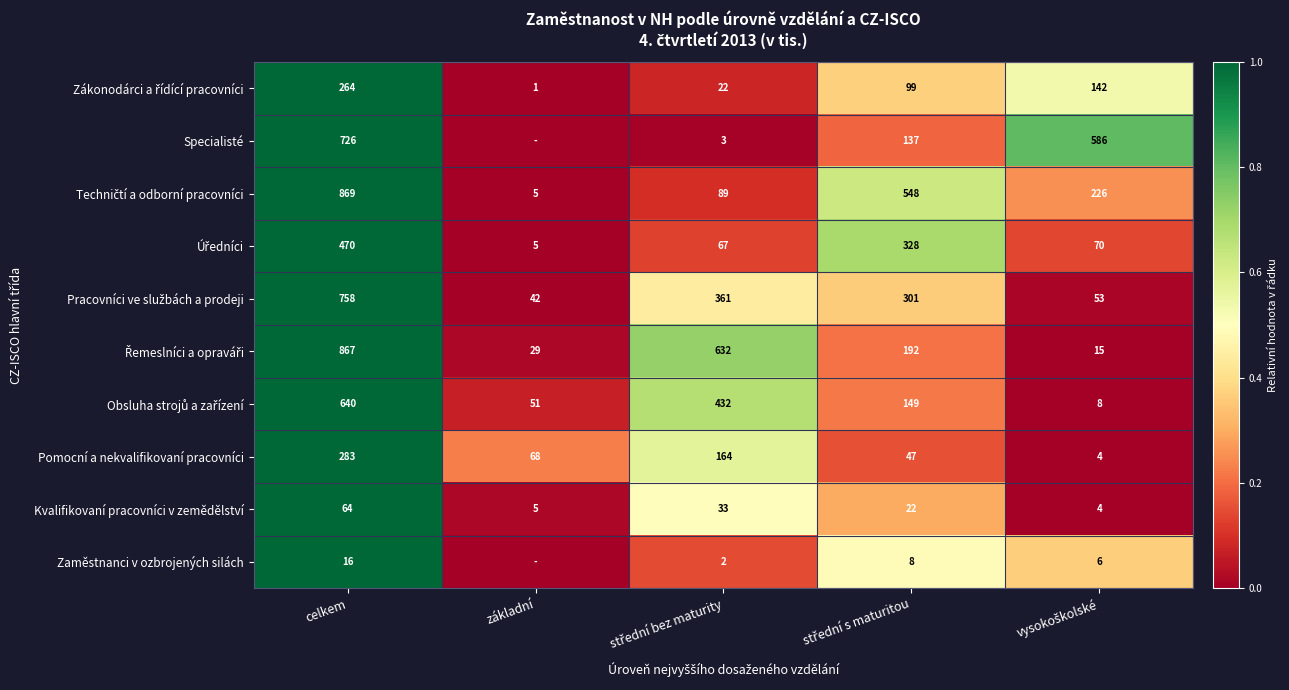

What value does the Kvalifikovaní pracovníci v zemědělství series have at základní, to the nearest 5?

5